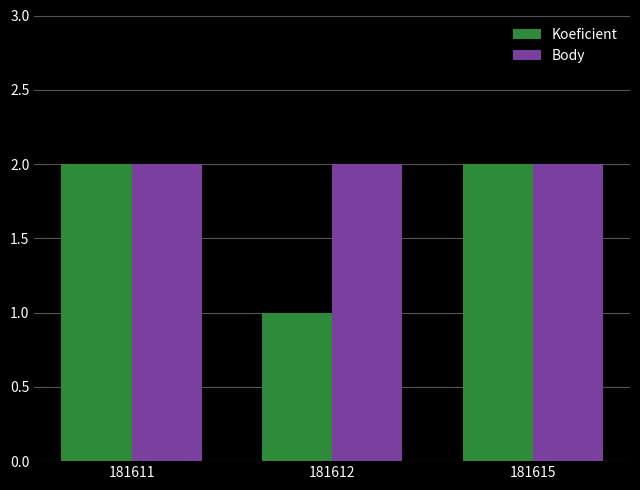

The Koeficient series shows 2 at 181615. True or false?

True